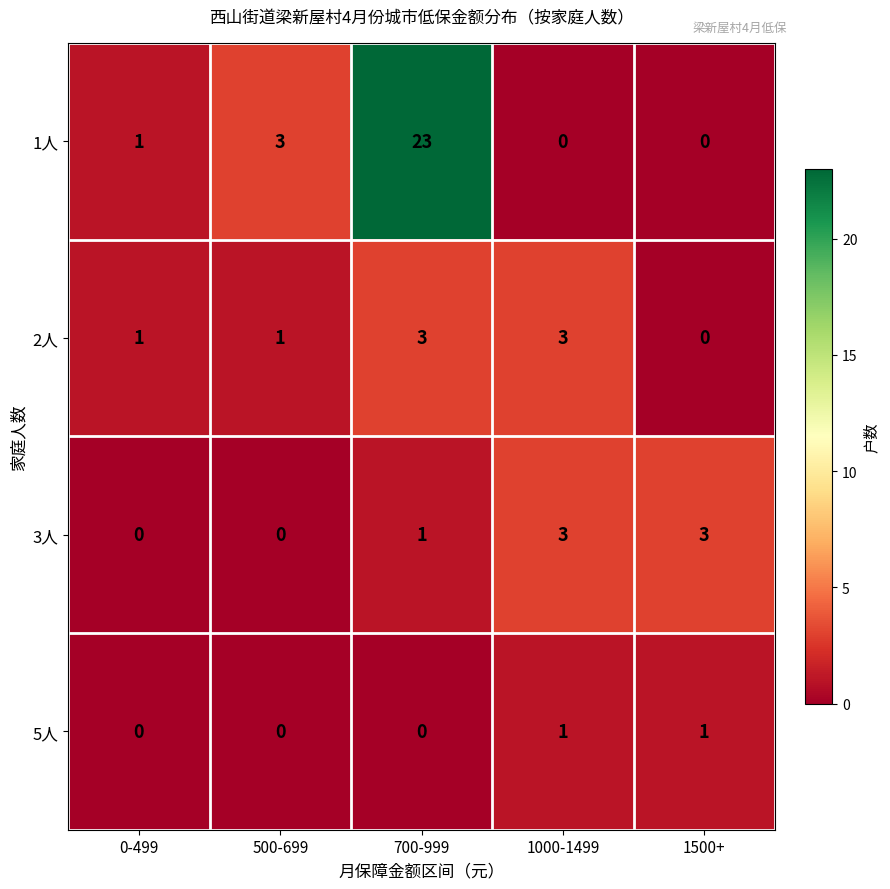

How many values in 1人 are above zero?

3